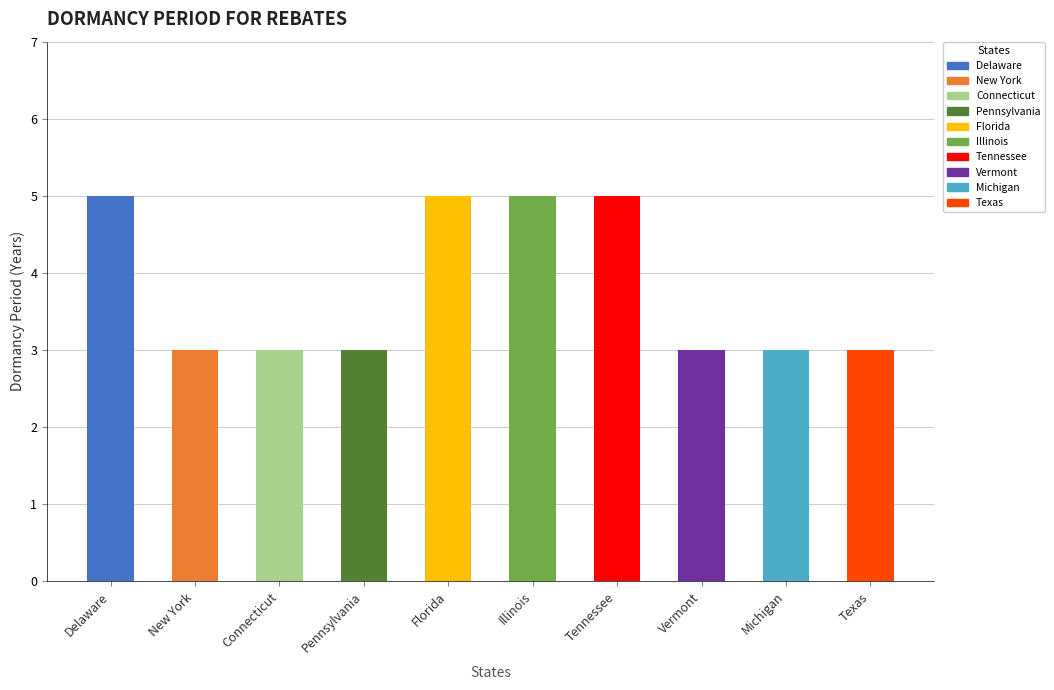

What is the approximate value at Pennsylvania?

3